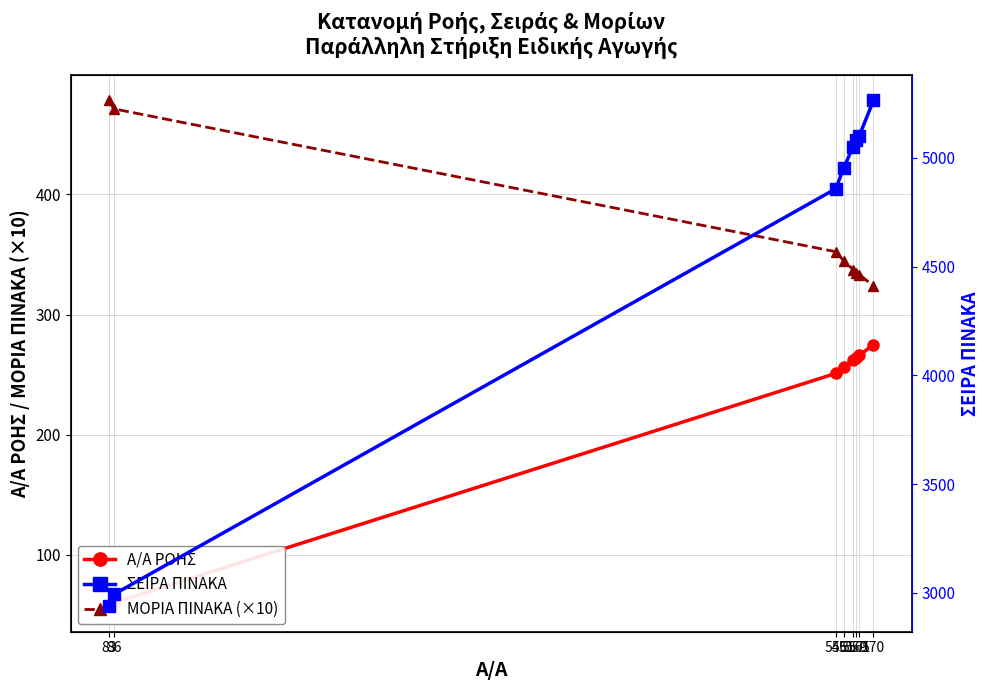

Which series has the widest spread of values?

ΣΕΙΡΑ ΠΙΝΑΚΑ